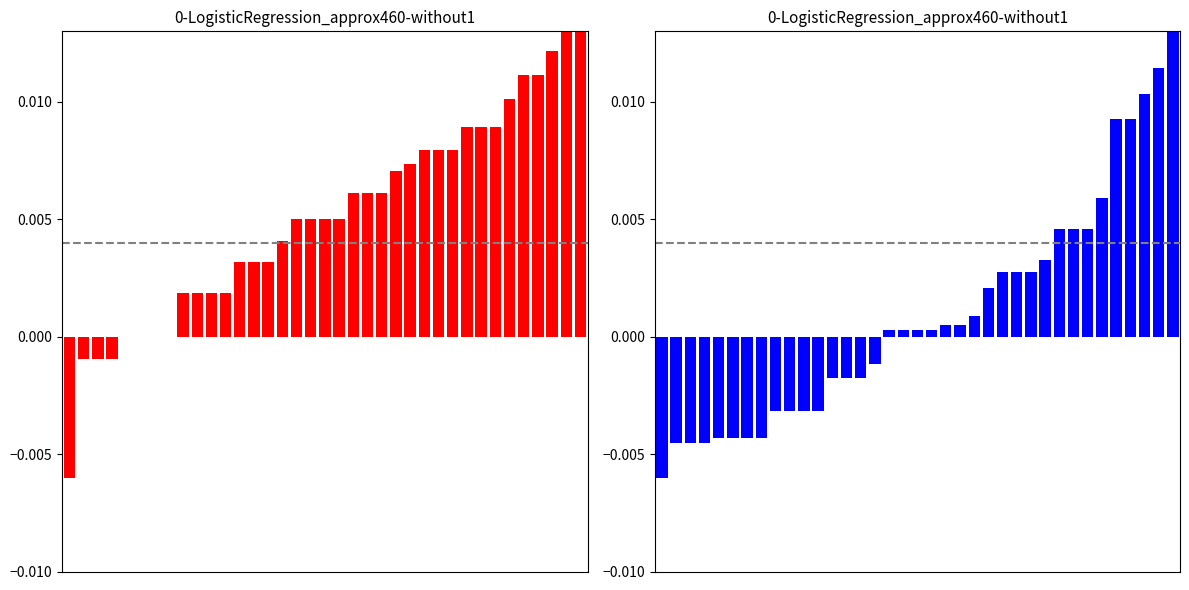

True or false: Vaippa €/m has a value of -0.0 at 0.

False